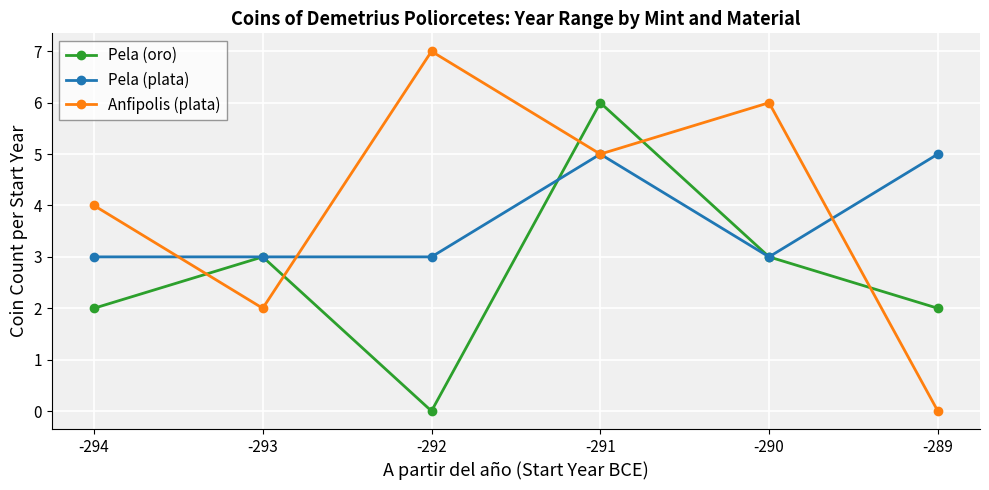

Where is the first local minimum for Anfipolis (plata)?

-293